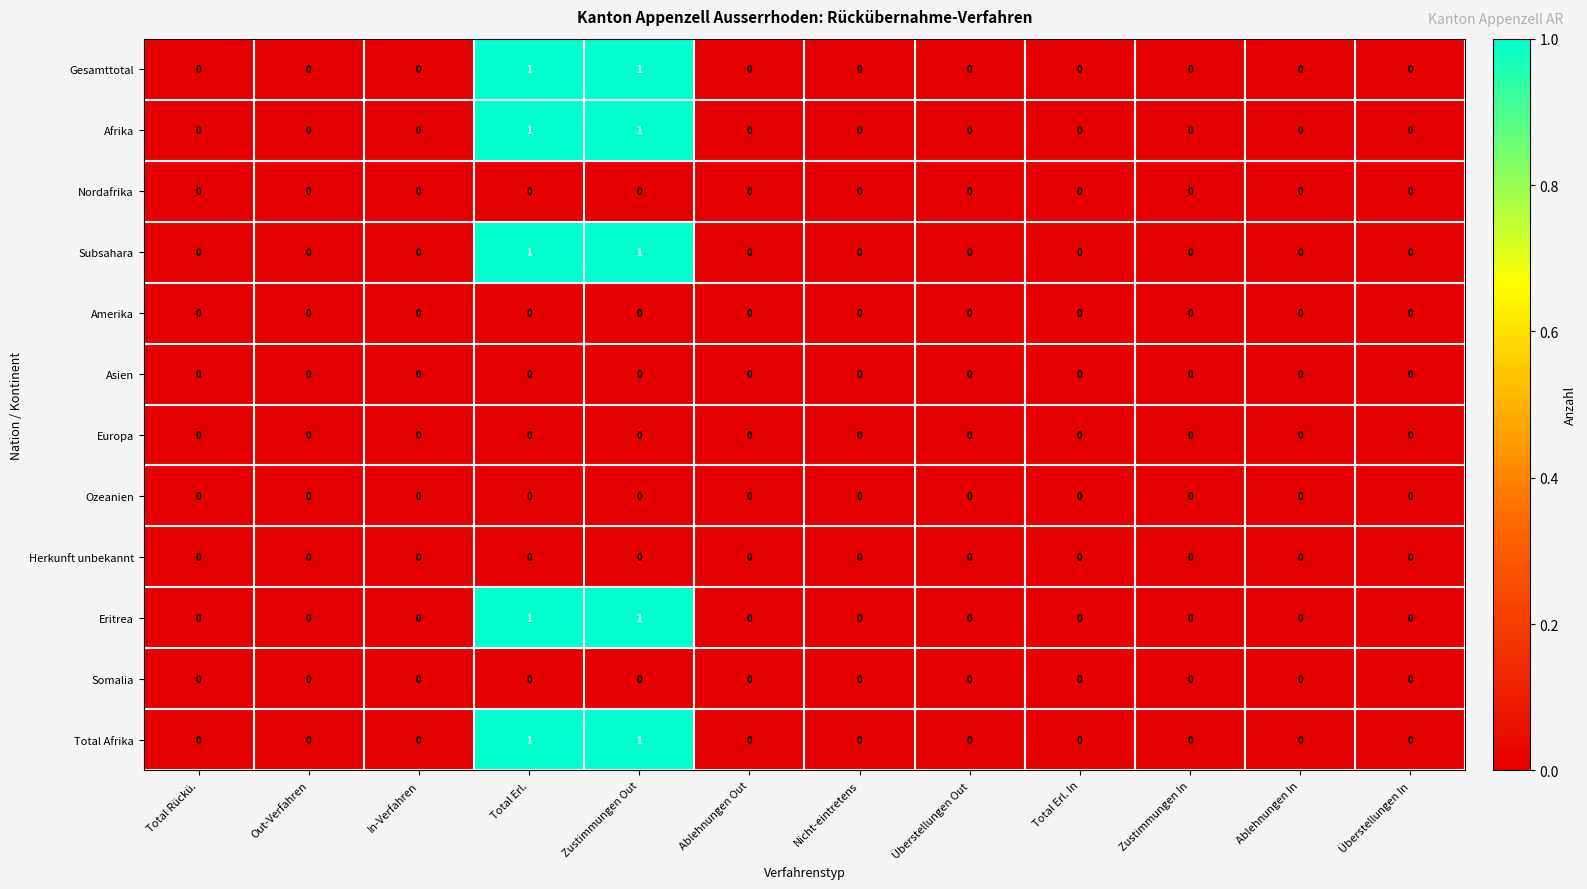

How many Total Afrika values are between 0 and 1?

12